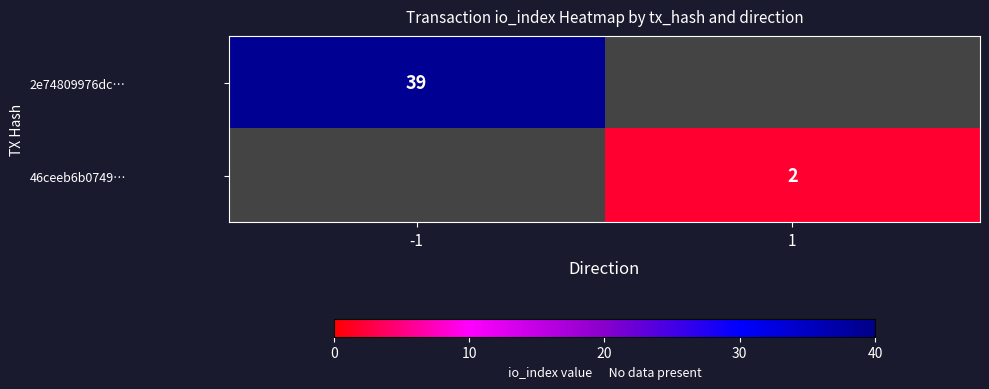

True or false: 2e74809976dc… has a value of 39 at -1.

True